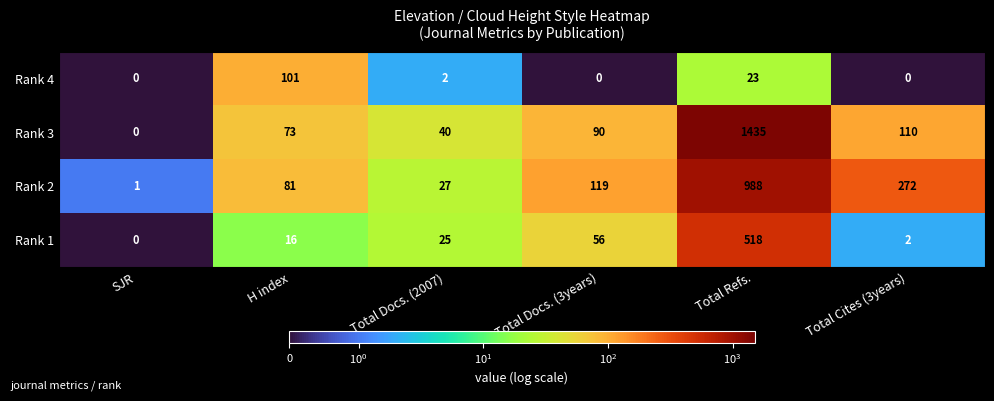

How many categories are shown in the chart?

6